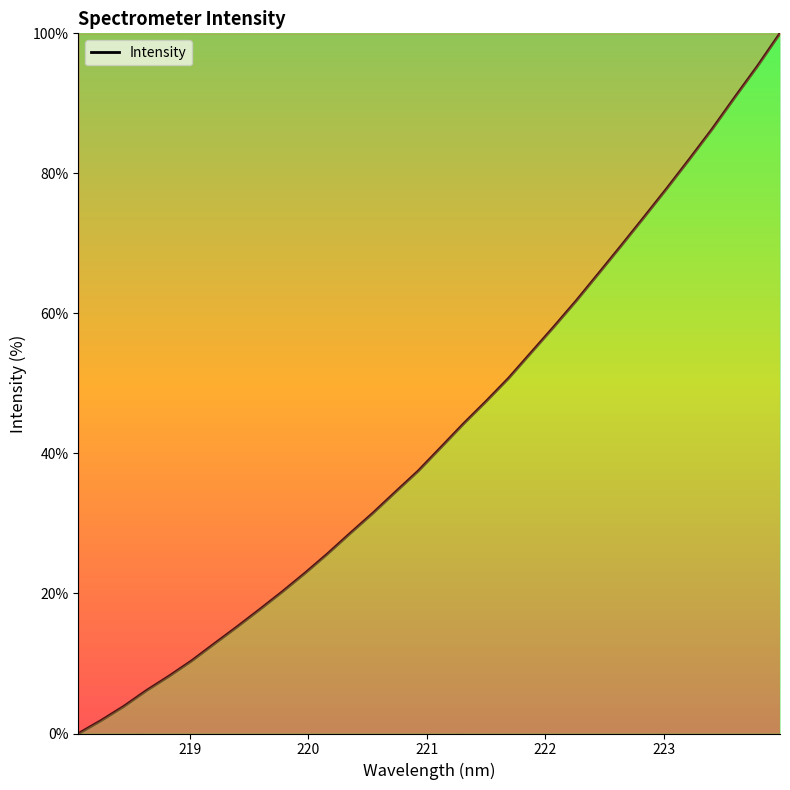

Does the chart display data point markers on the line(s)?

No